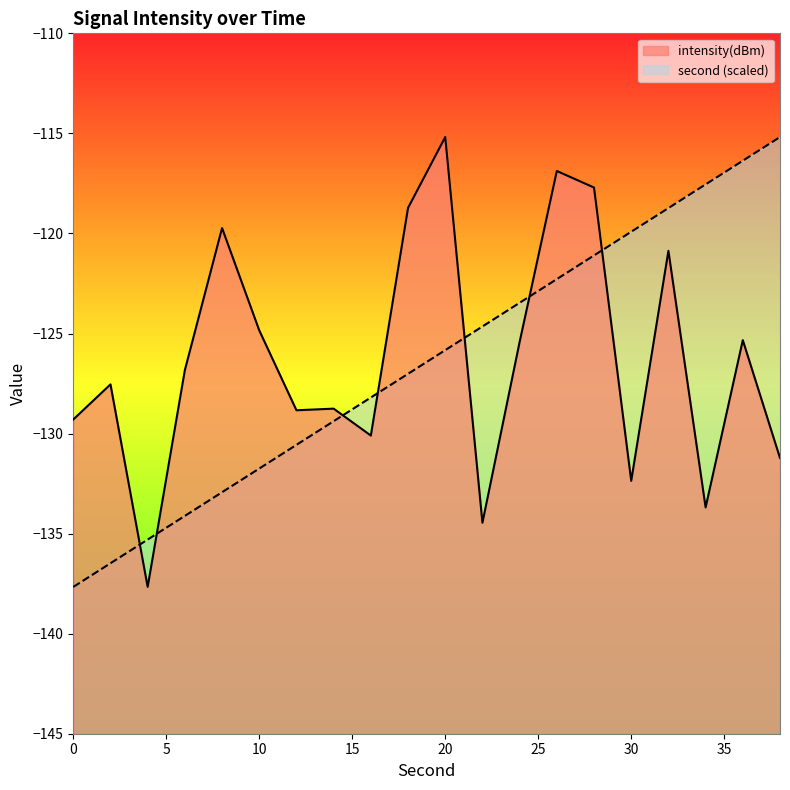

How many intersections are there between second and intensity?

7